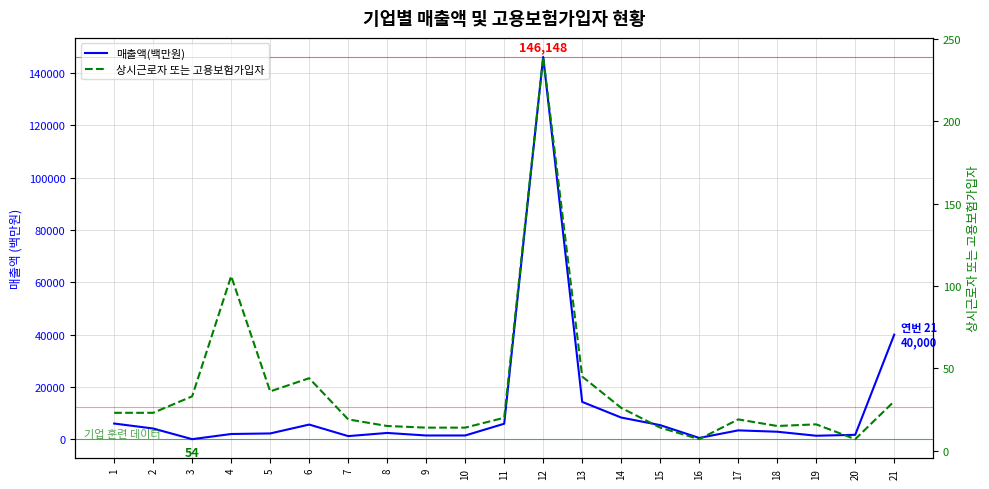

Rank the series by their average value, from lowest to highest.

상시근로자 또는 고용보험가입자, 매출액(백만원)